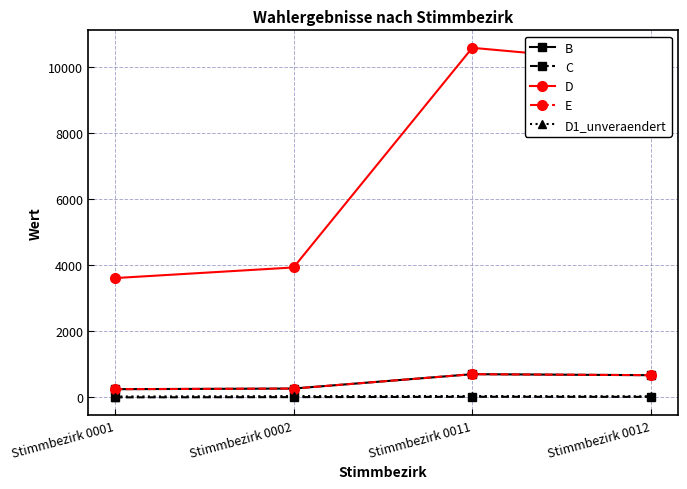

At which category is the sum across all series the highest?

Stimmbezirk 0011